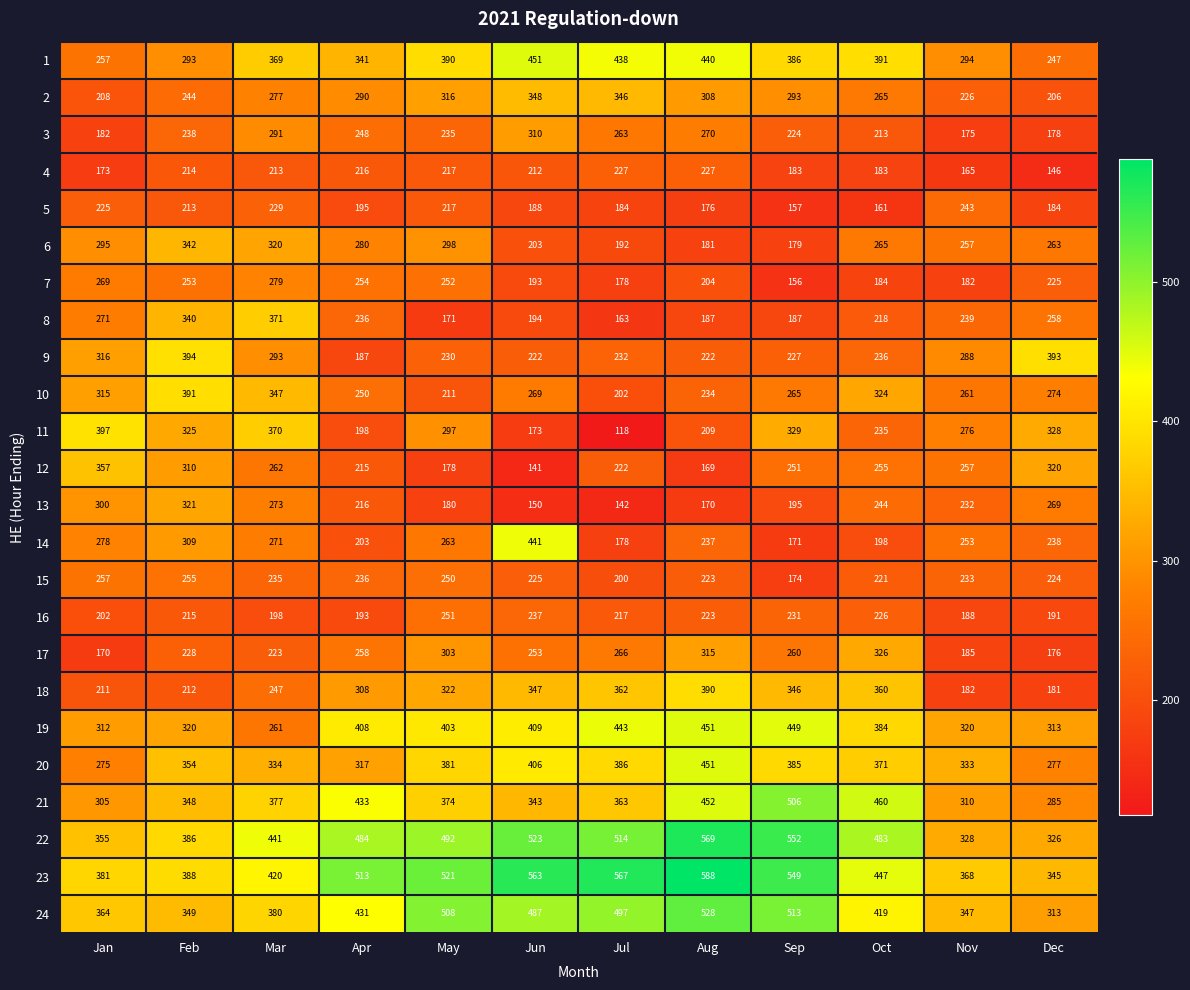

Between Mar and Apr, which series saw the biggest shift?

11